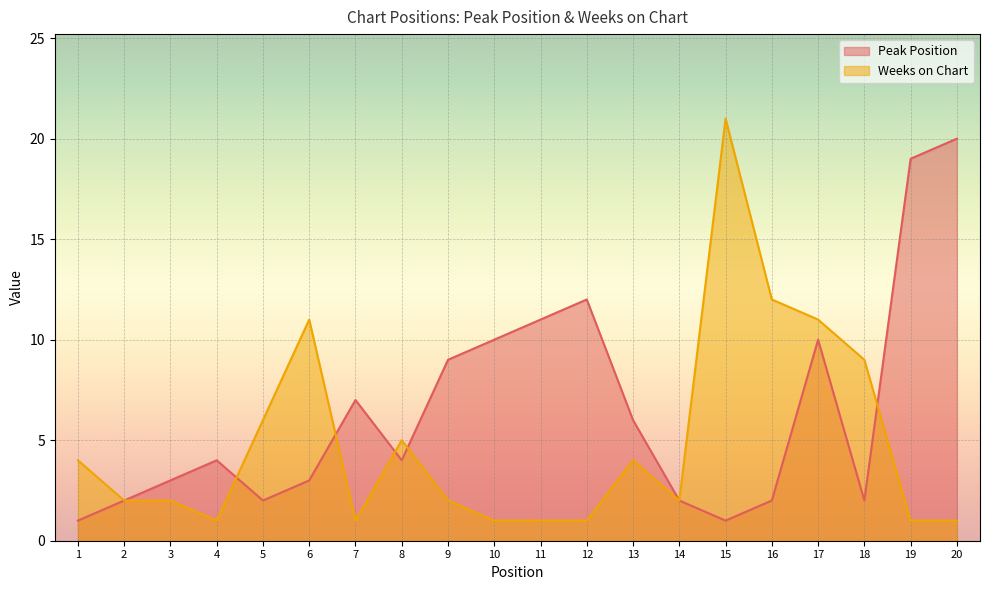

What is the difference between the Weeks on Chart values at 2 and 19?

1